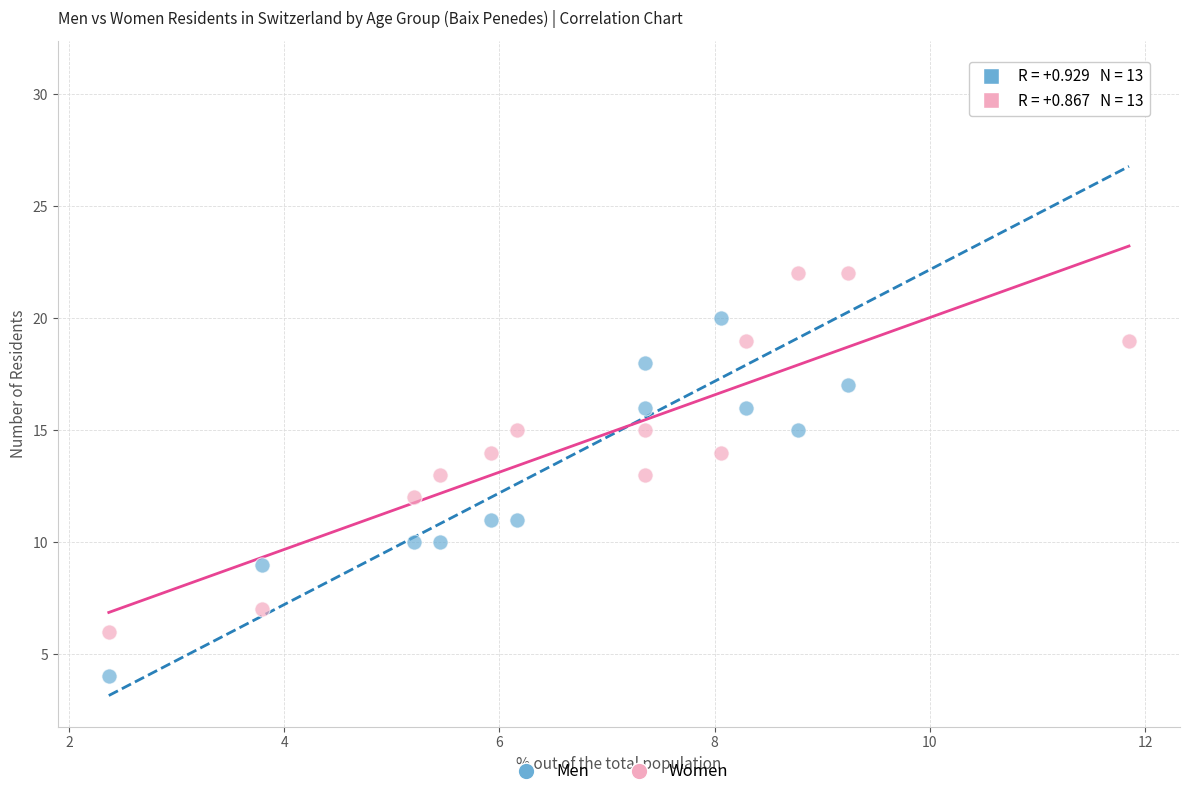

Which series has the largest Y range (max minus min)?

Men